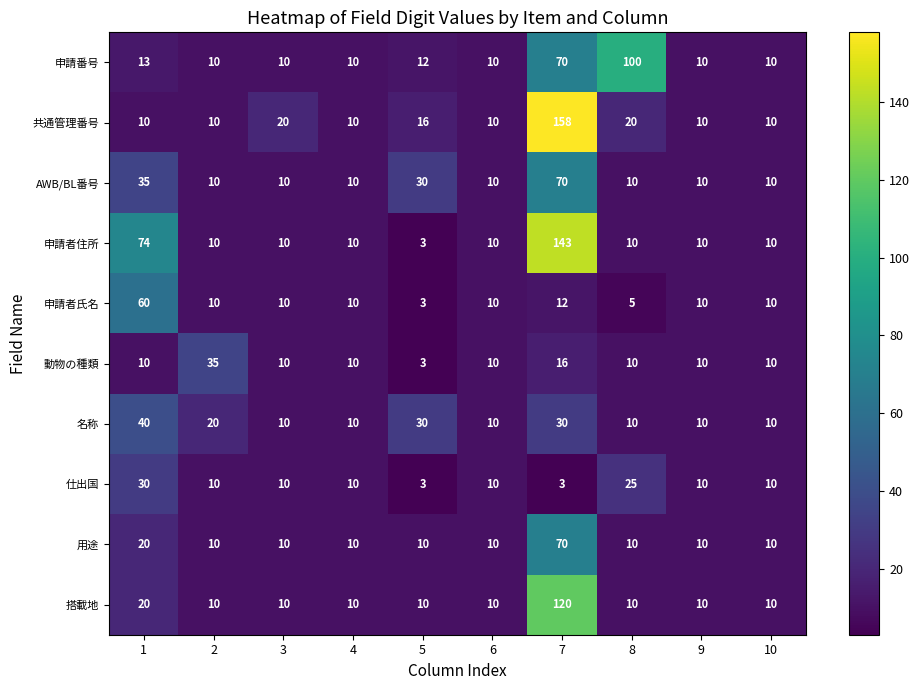

Between 2 and 5, which series saw the biggest shift?

動物の種類